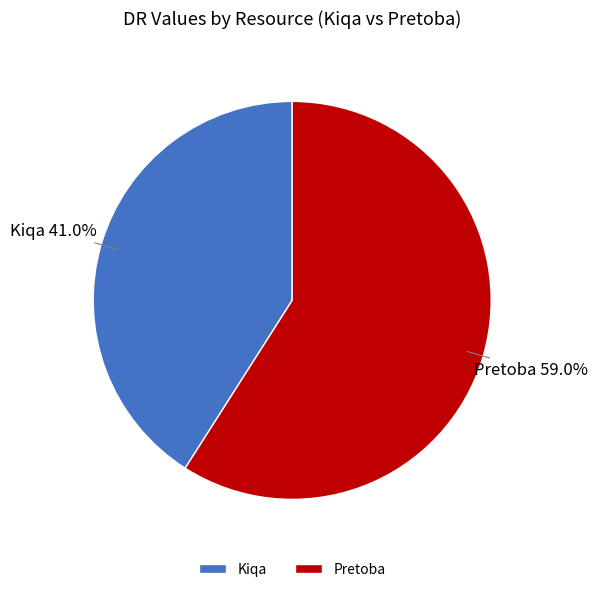

To the nearest percent, what is the difference between the largest and smallest slice percentages?

18%